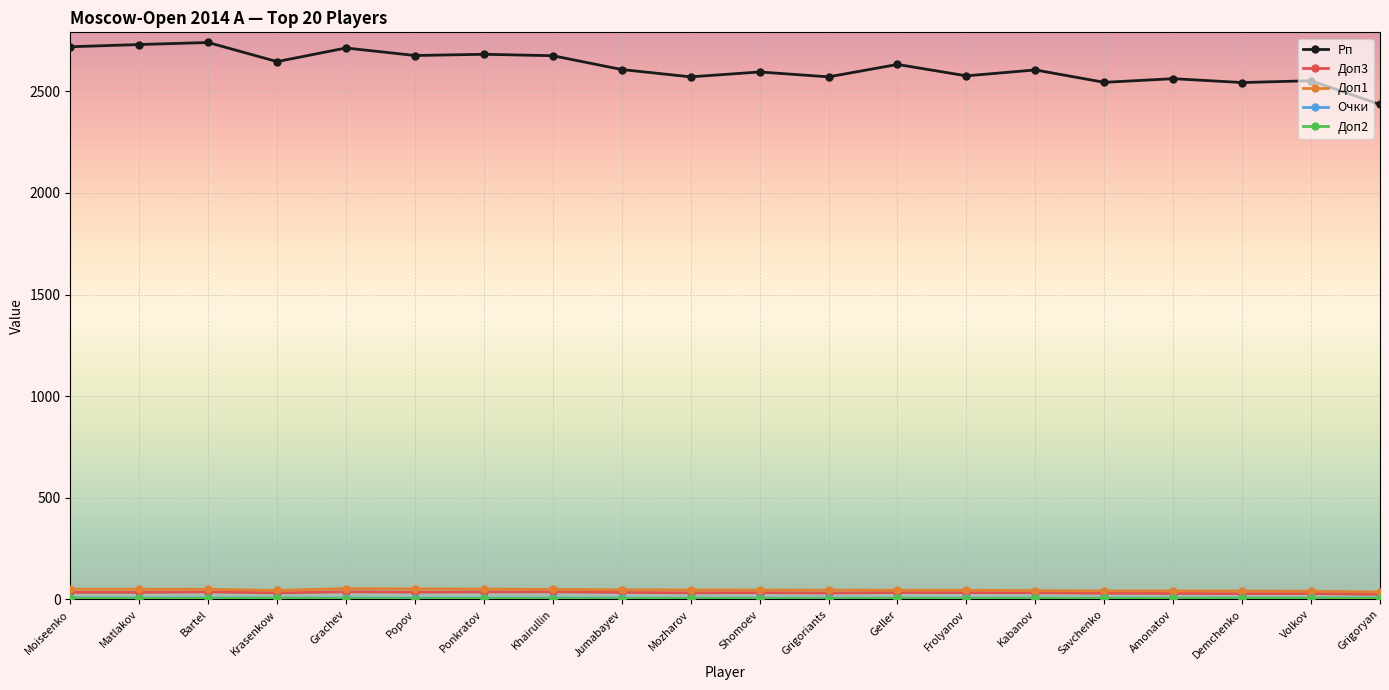

How many data points does each series have?

20